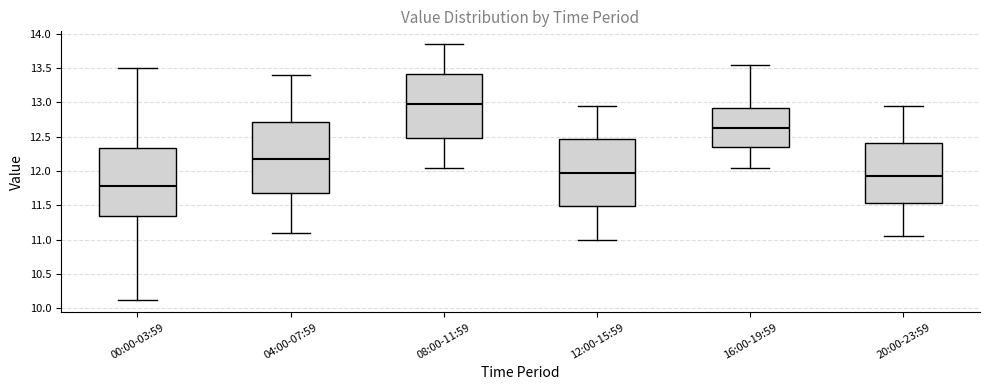

Reading left to right, transcribe this box plot: for each box, give where its median line is, the range the box spans, and where its two whiskers end, as read against the y-axis. The values are not printed on the chart, so give them approximately, as read against the axis.

00:00-03:59: median 11.80, box 11.35 to 12.35, whiskers 10.15 to 13.50
04:00-07:59: median 12.20, box 11.70 to 12.70, whiskers 11.10 to 13.40
08:00-11:59: median 13.00, box 12.50 to 13.40, whiskers 12.05 to 13.85
12:00-15:59: median 12.00, box 11.50 to 12.45, whiskers 11.00 to 12.95
16:00-19:59: median 12.65, box 12.35 to 12.90, whiskers 12.05 to 13.55
20:00-23:59: median 11.95, box 11.55 to 12.40, whiskers 11.05 to 12.95